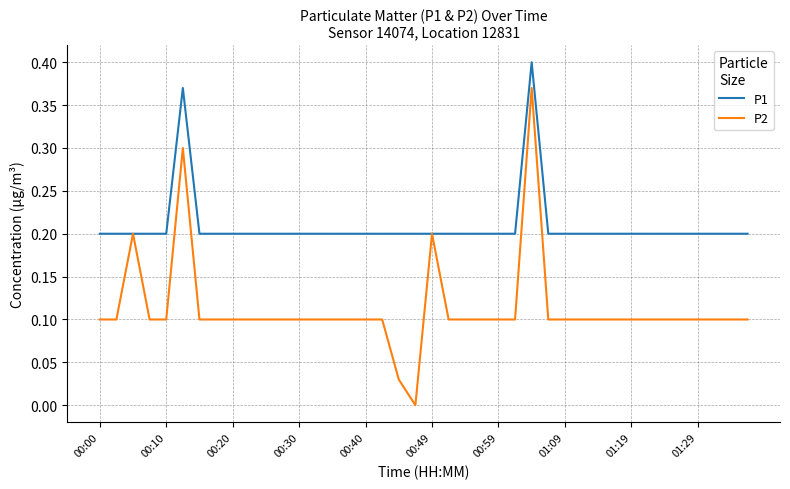

Which series has the largest total across all categories?

P1